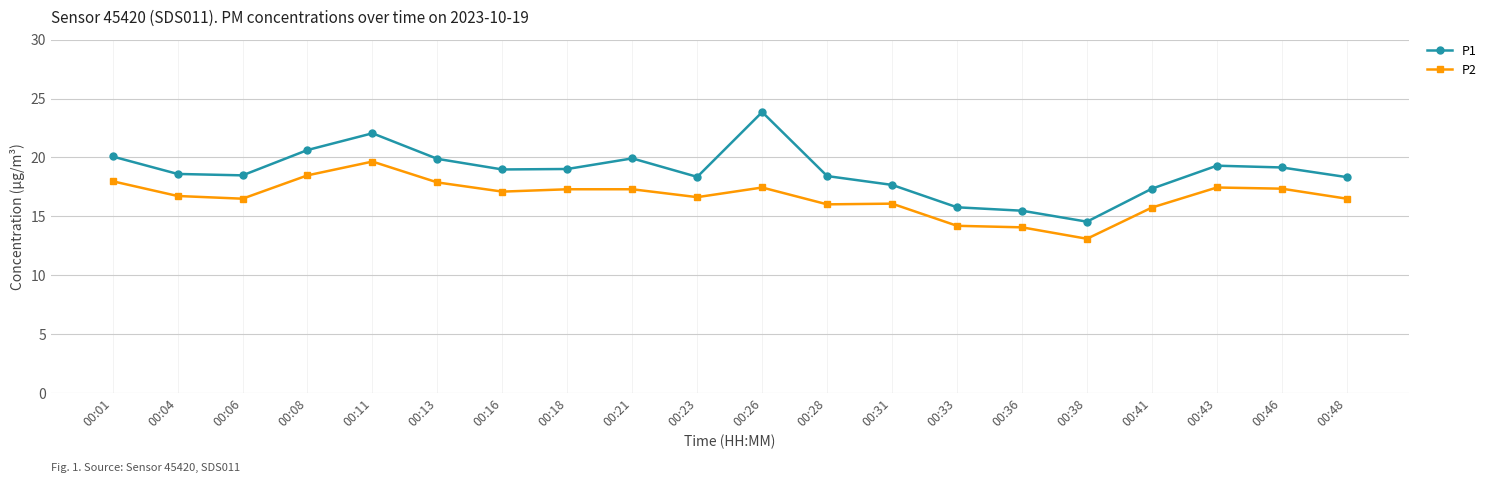

Is this an area chart (filled region under the line)?

No